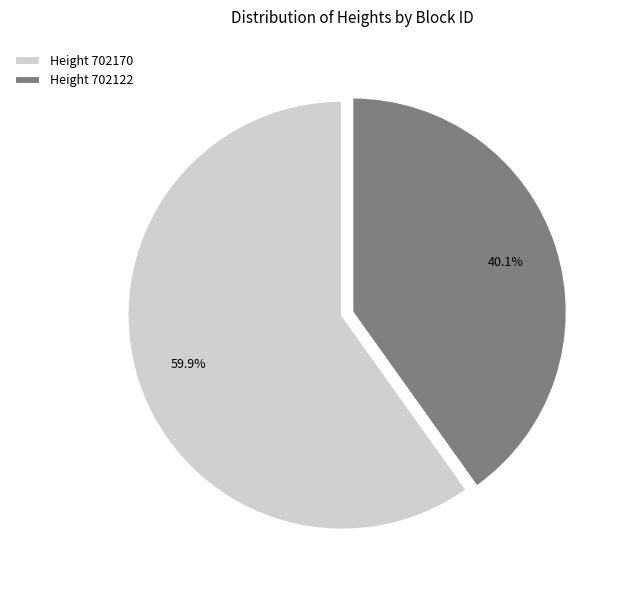

Is there any slice that represents more than half of the pie?

Yes